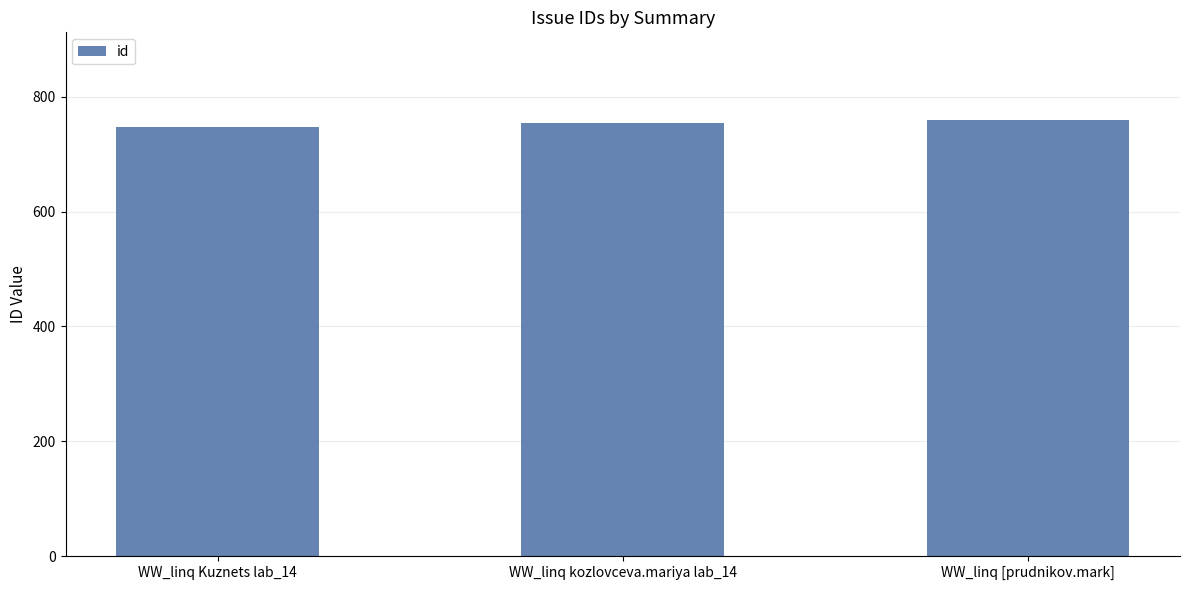

What is the sum of all values?

2261